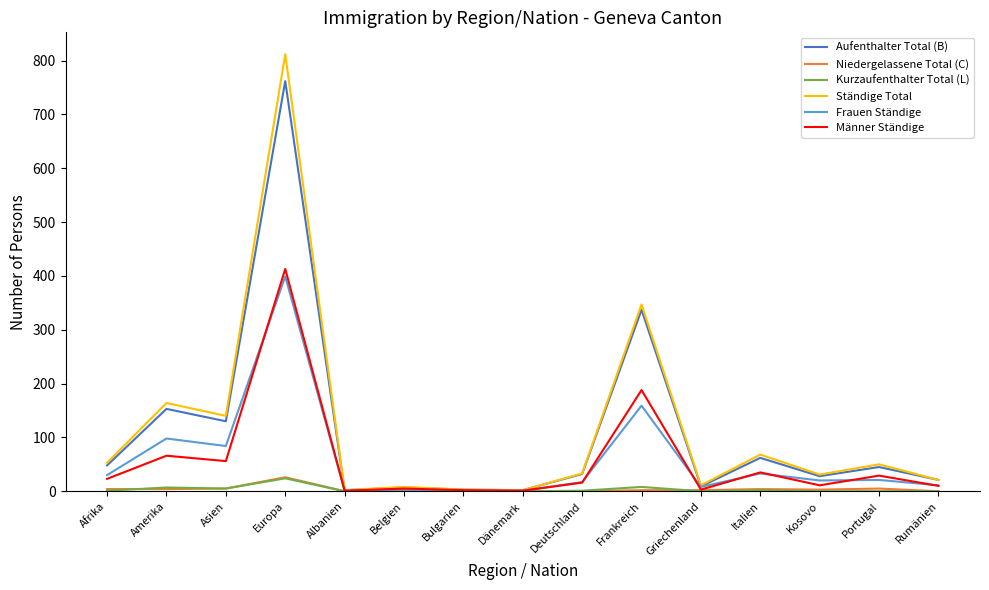

What is the maximum value for Ständige Total?

812